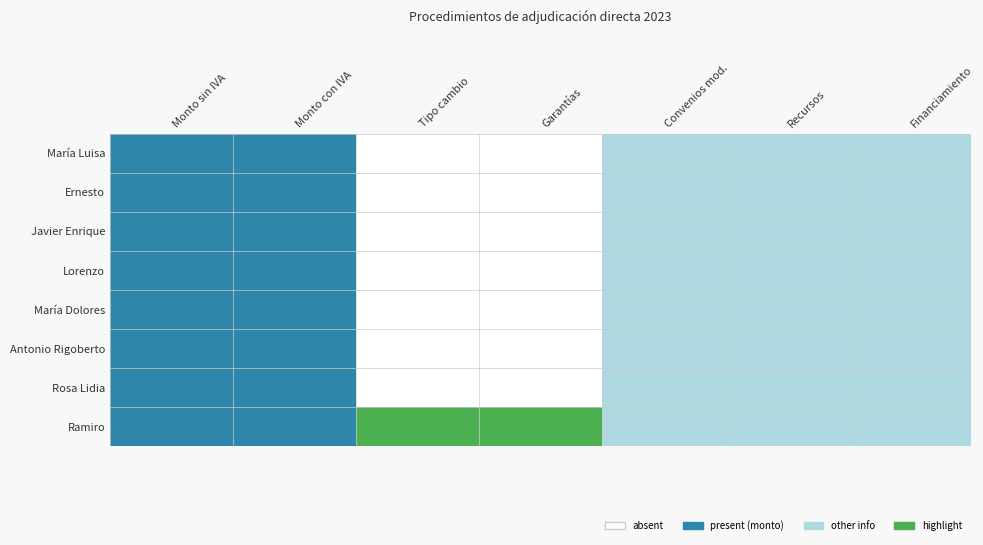

At which category is the sum across all series the highest?

Convenios mod.